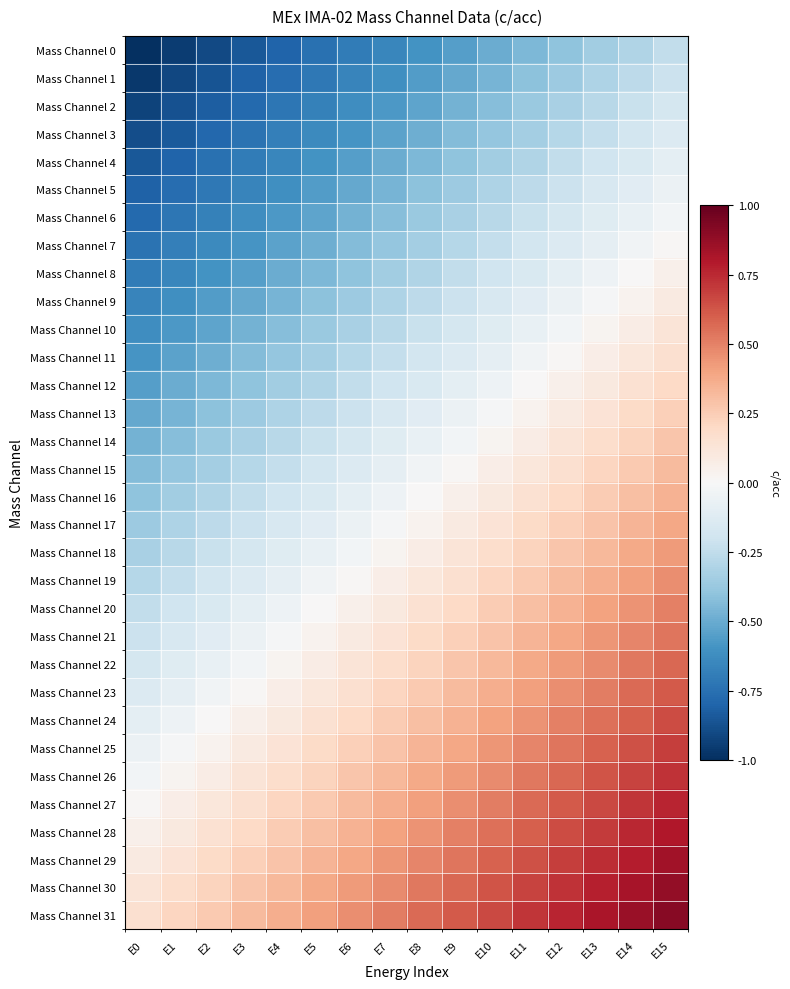

Between E5 and E6, which is larger?

E6